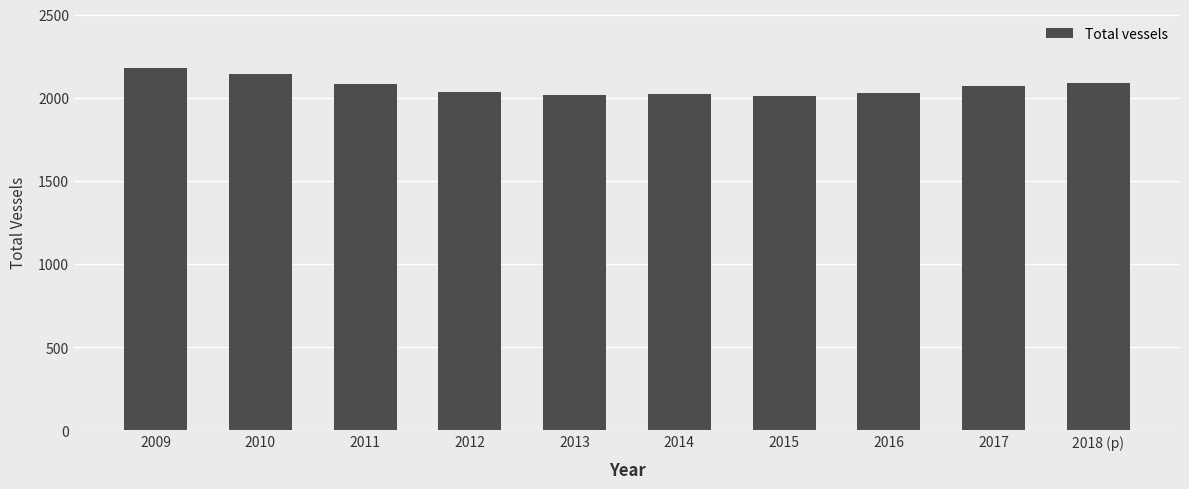

Which label corresponds to the largest value in the chart?

2009